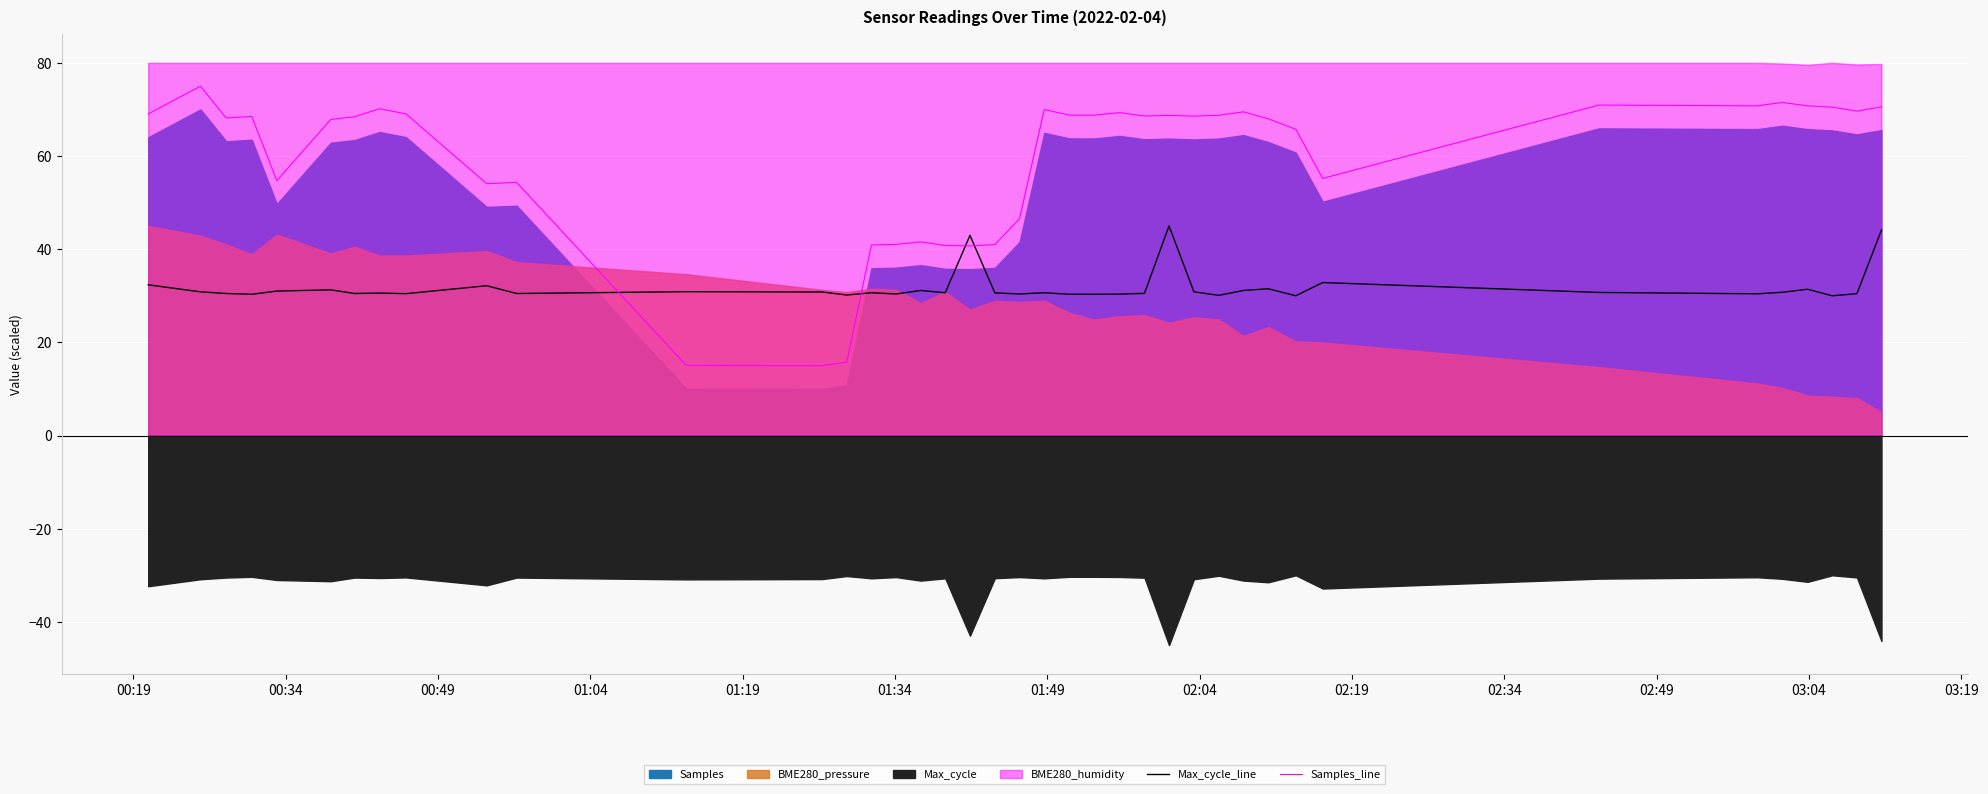

True or false: Max_cycle_line and Samples_line intersect in this chart.

True